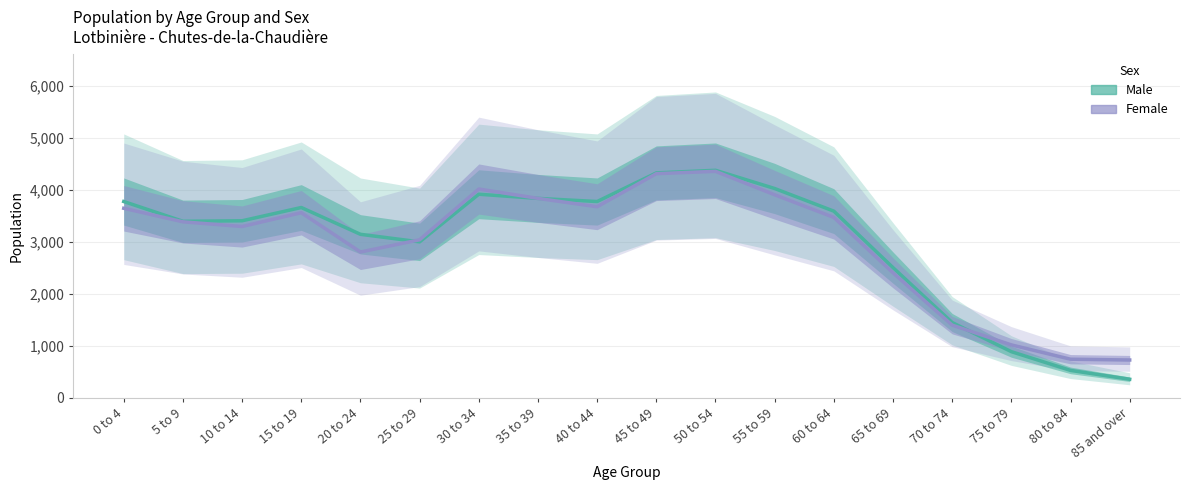

Is it true that Male equals 4375 at 50 to 54?

True